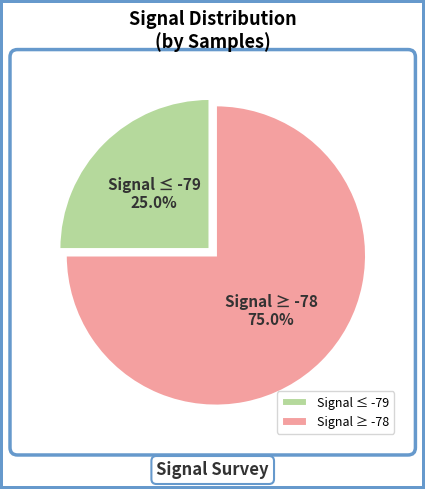

Rank the categories by value from lowest to highest.

Signal ≤ -79, Signal ≥ -78